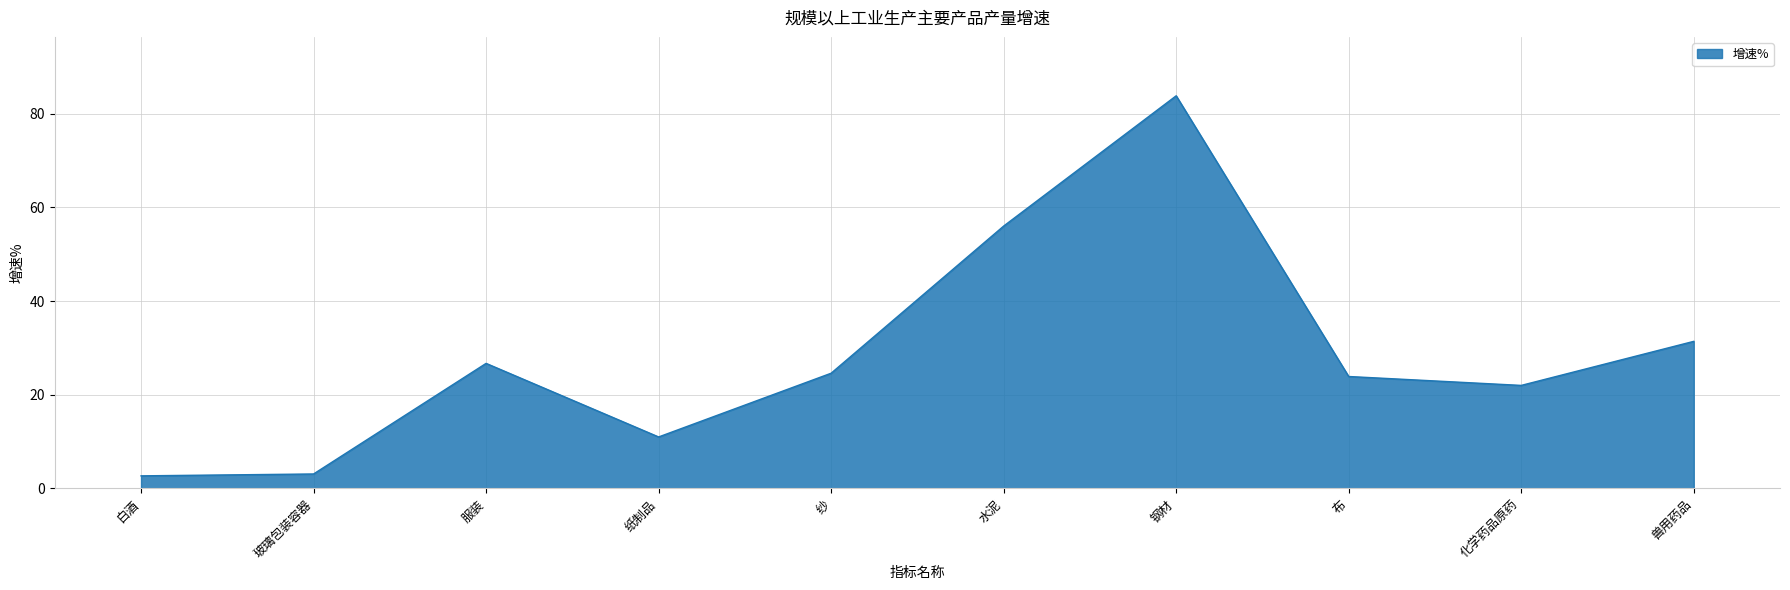

Read the value at 纸制品.

11.0